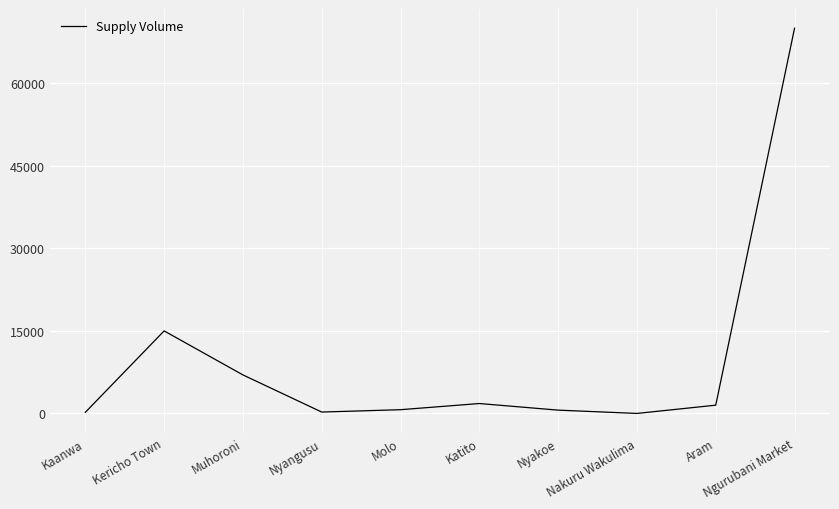

What is the change in value from Aram to Ngurubani Market?

+68500